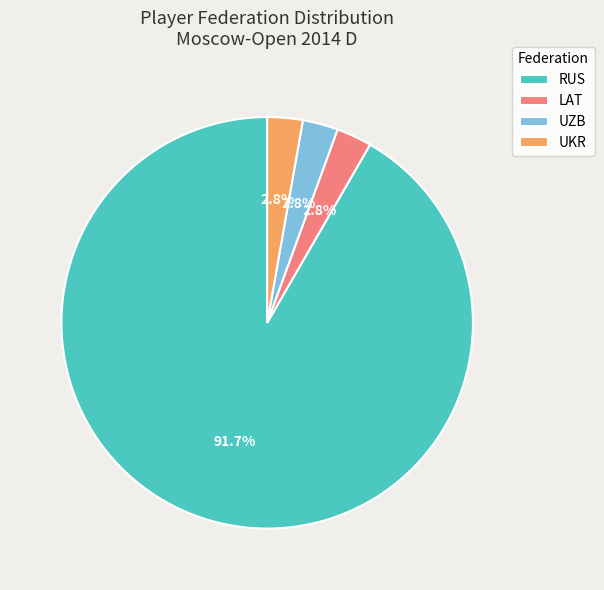

To the nearest percent, what is the combined percentage of LAT and RUS?

94%